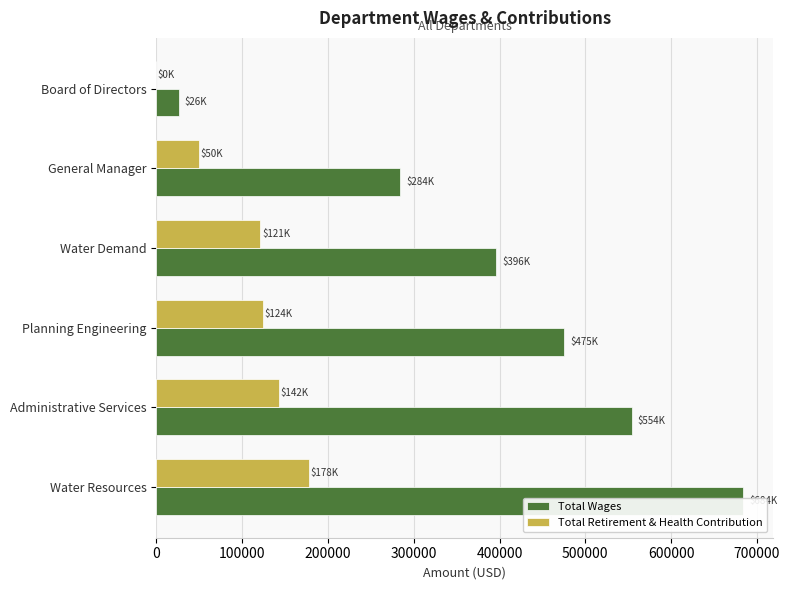

What are all the series names shown in the legend?

Total Wages, Total Retirement & Health Contribution